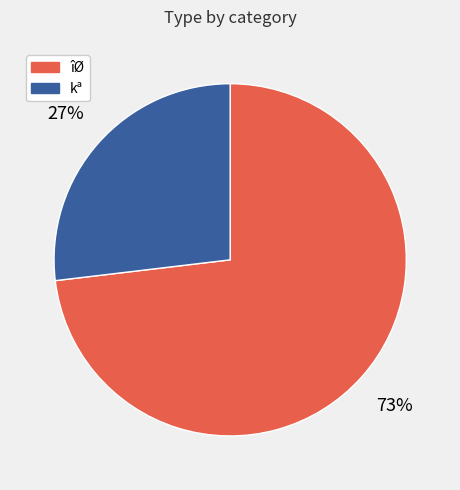

How many slices are in this pie chart?

2